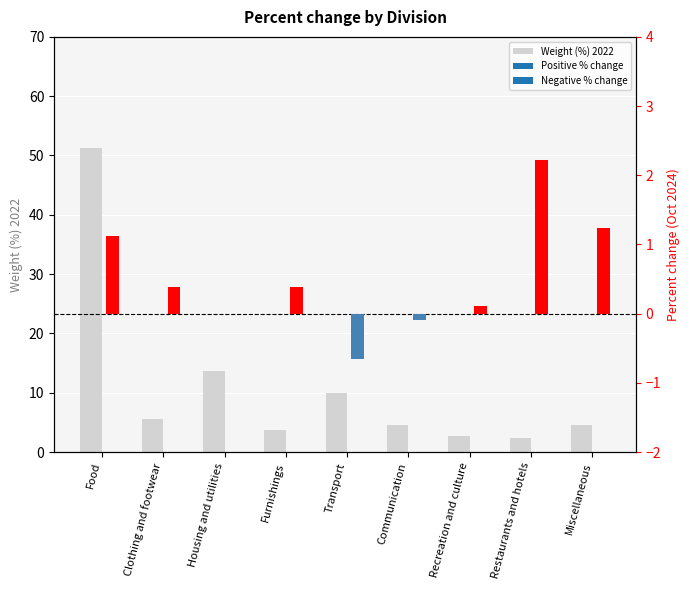

Where is the data nearest to the value 26?

Housing and utilities